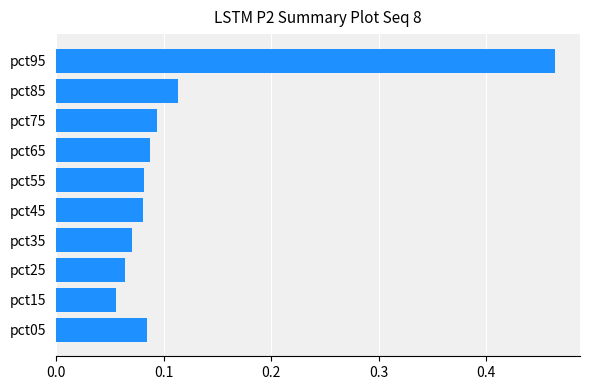

Which label corresponds to the largest value in the chart?

pct95